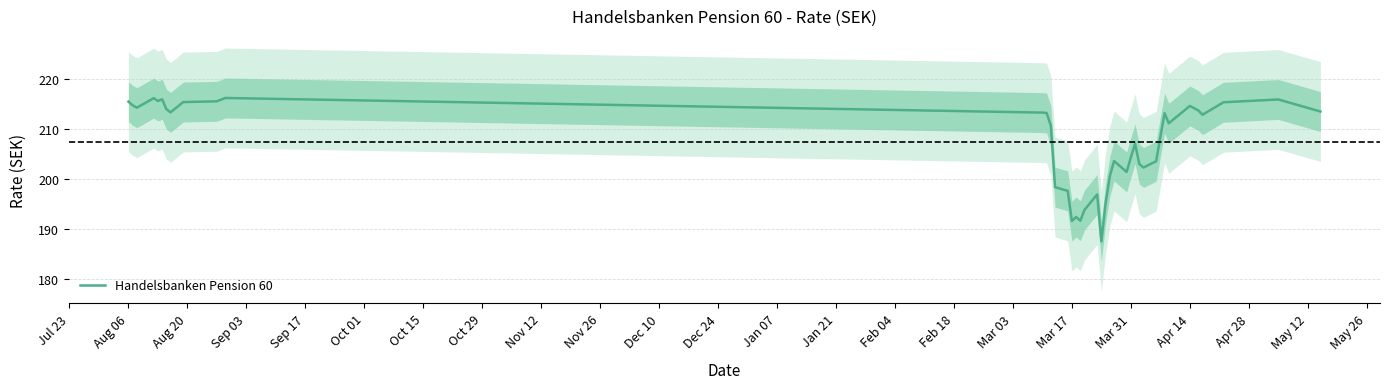

What is the maximum value for Handelsbanken Pension 60?

216.2